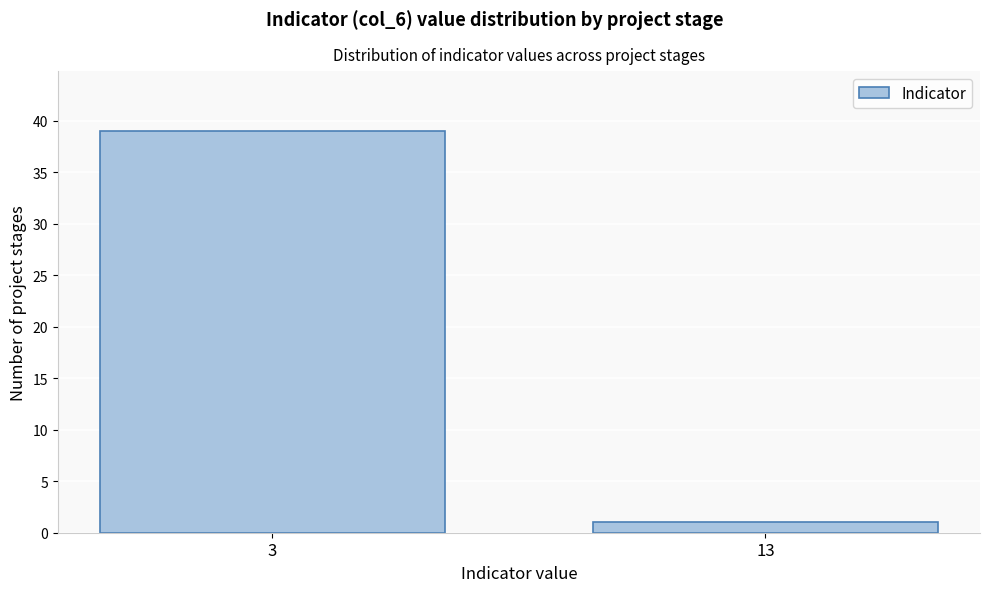

Reading left to right, list all the values displayed in this chart.

39	1